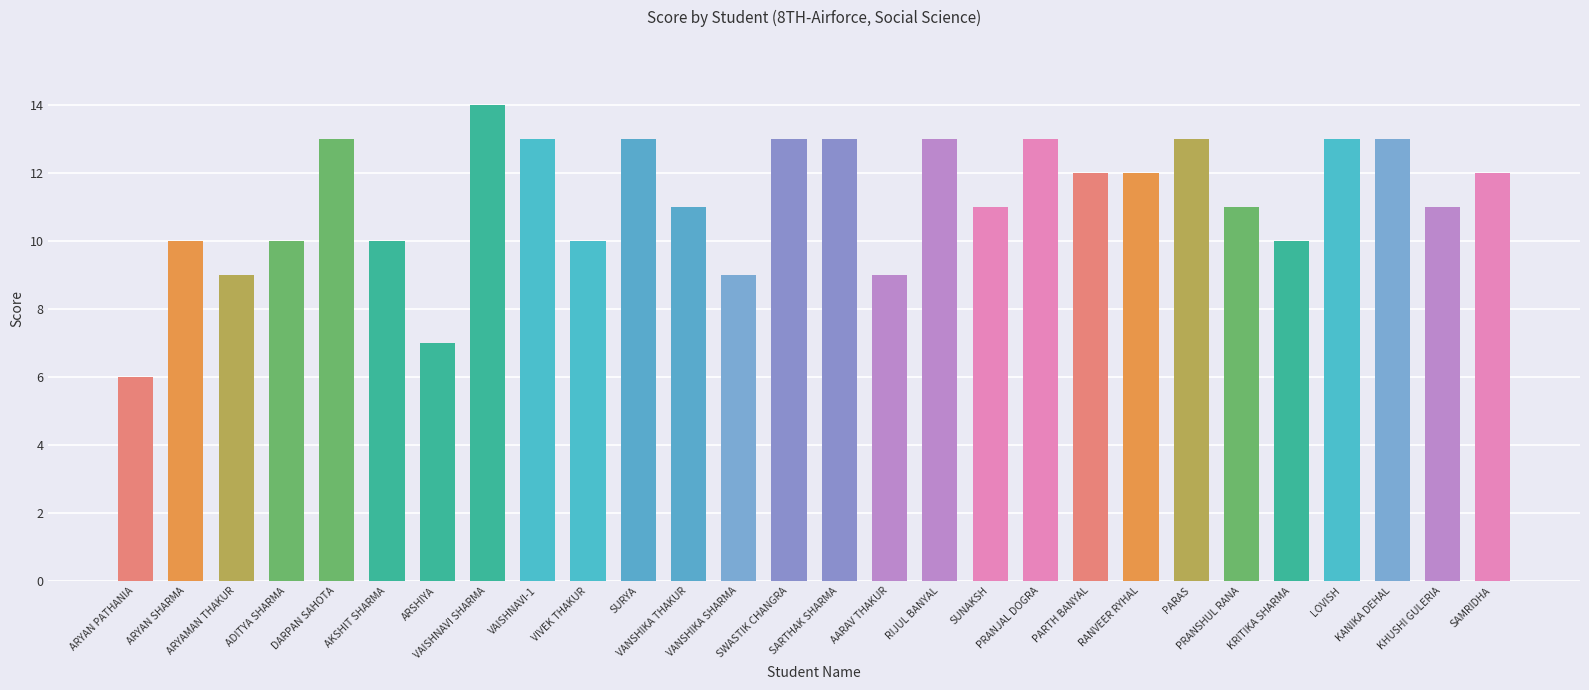

What is the difference between the second highest and second lowest values?

6